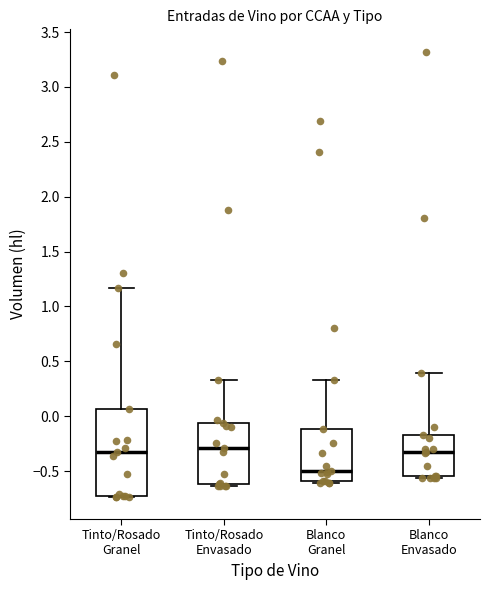

Which box's median line is the lowest?

Blanco Granel